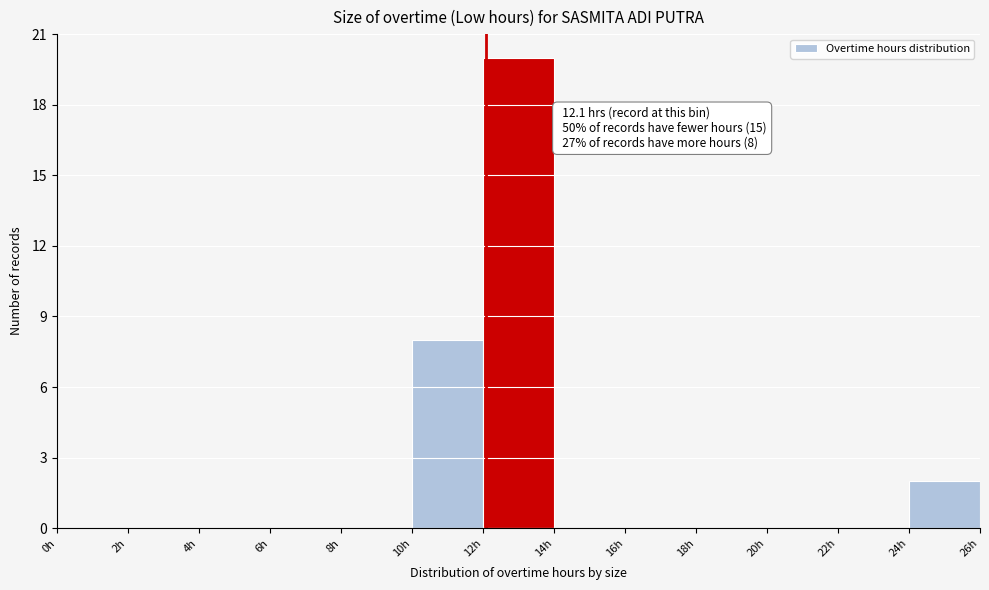

Which range on the x-axis has the tallest bar?

12 to 14